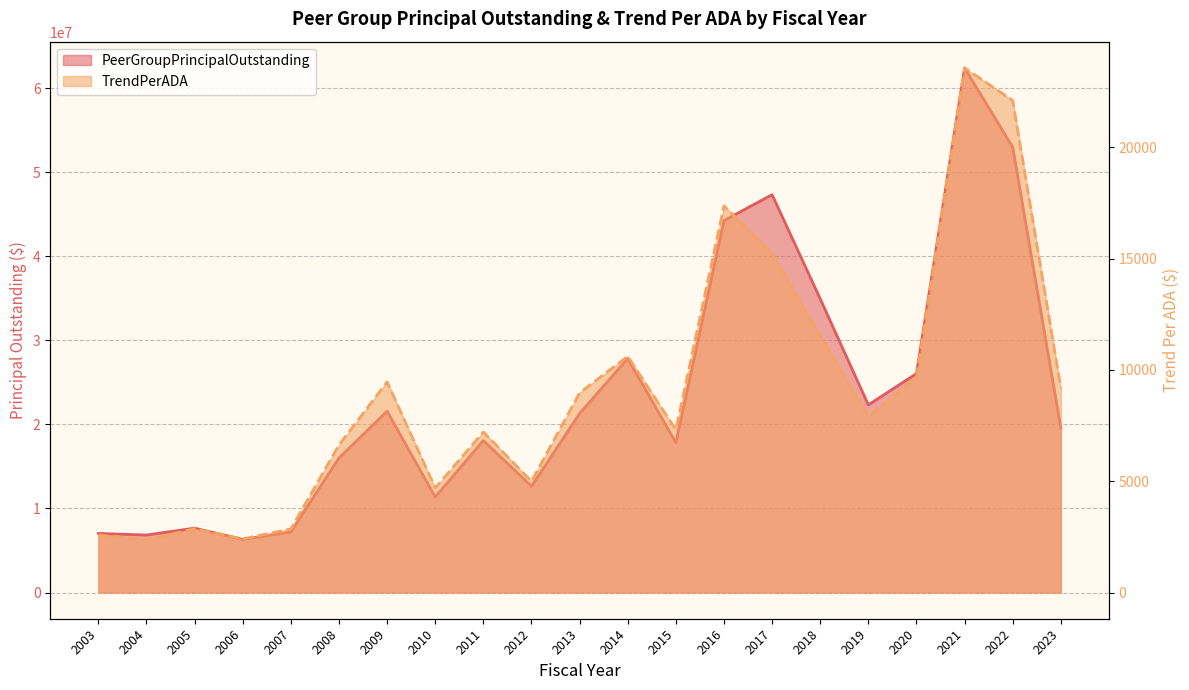

What is the highest value of the PeerGroupPrincipalOutstanding series?

62405000.0